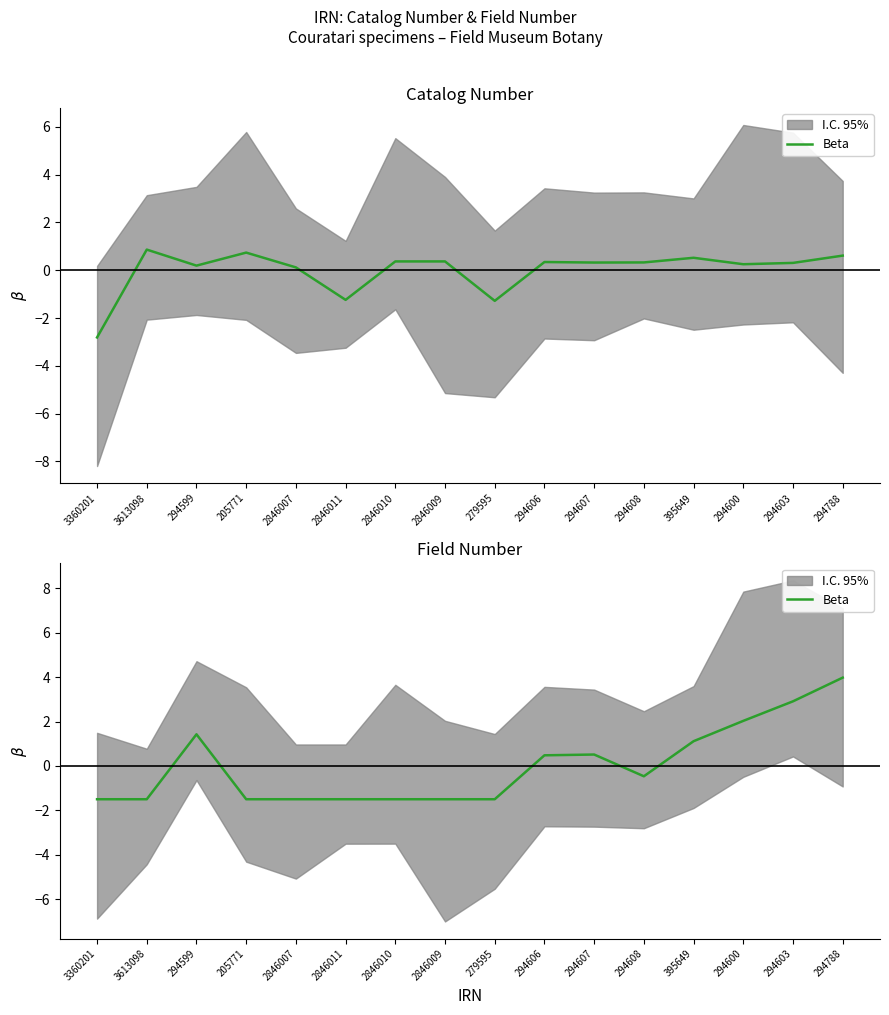

Reading left to right, what are all the values shown in this chart?

-1.5	-1.5	1.4	-1.5	-1.5	-1.5	-1.5	-1.5	-1.5	0.5	0.5	-0.5	1.1	2.0	2.9	4.0